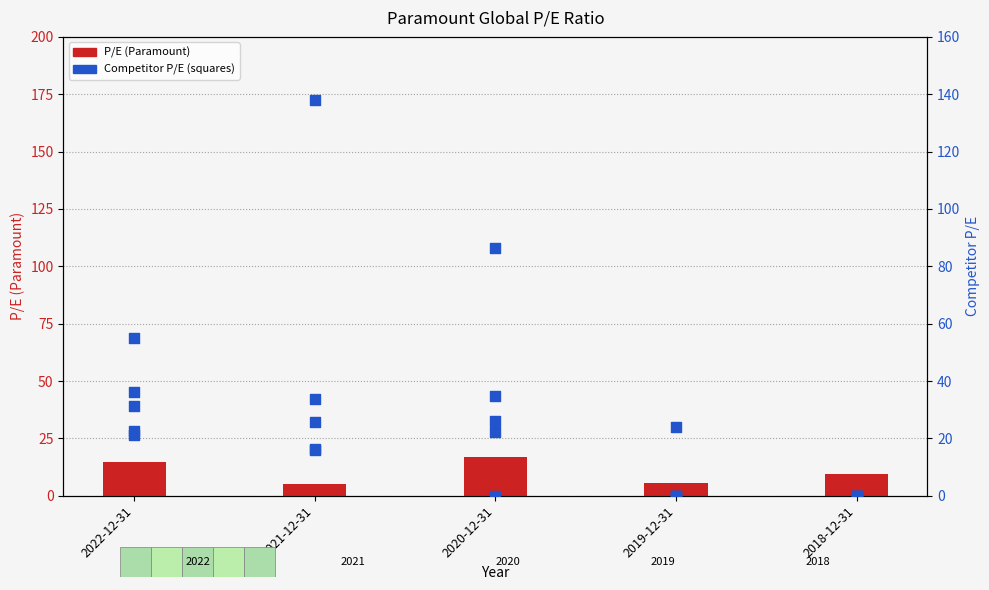

Which series has the largest total across all categories?

Walt Disney Co.